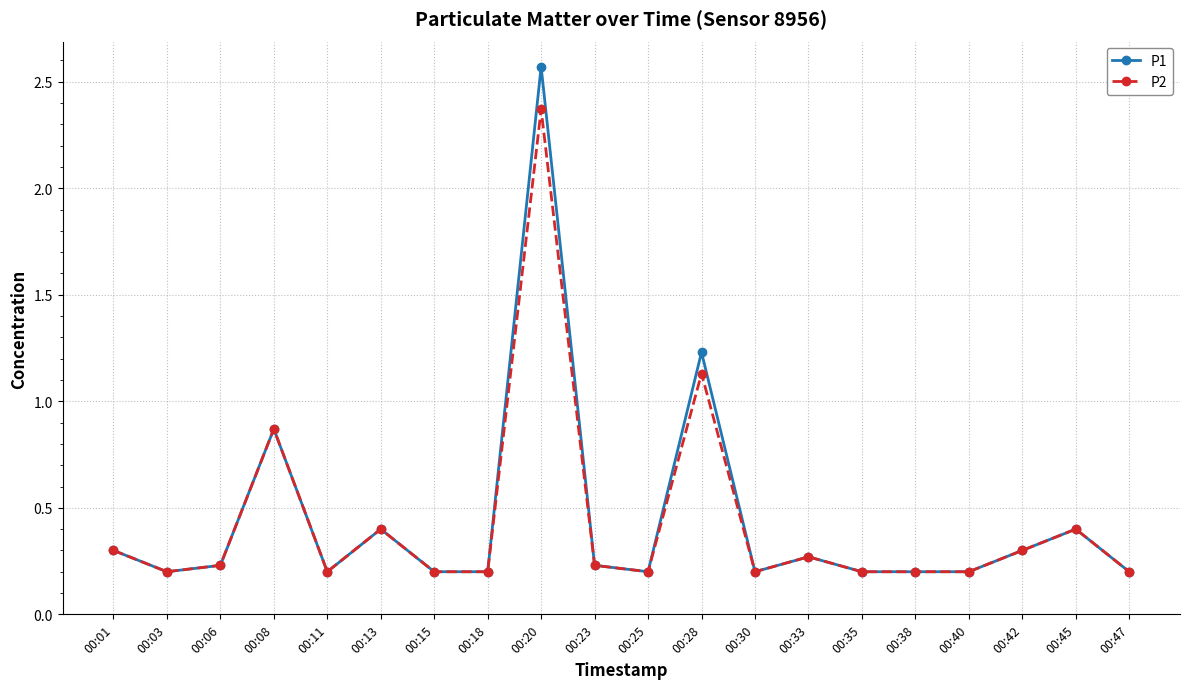

How many lines are shown in the chart?

2